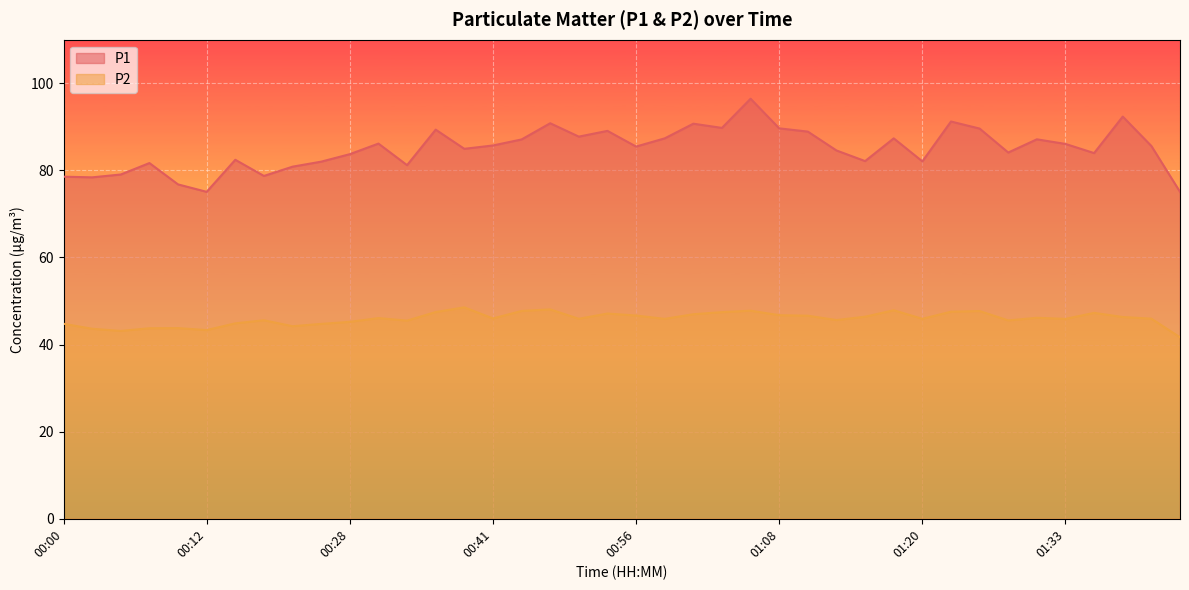

Which has a higher value, 00:00 or 00:02?

00:00